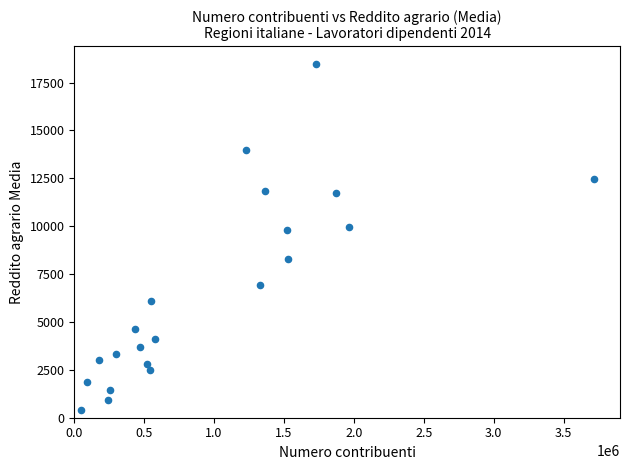

What is the range of Y values (max minus min)?

18071